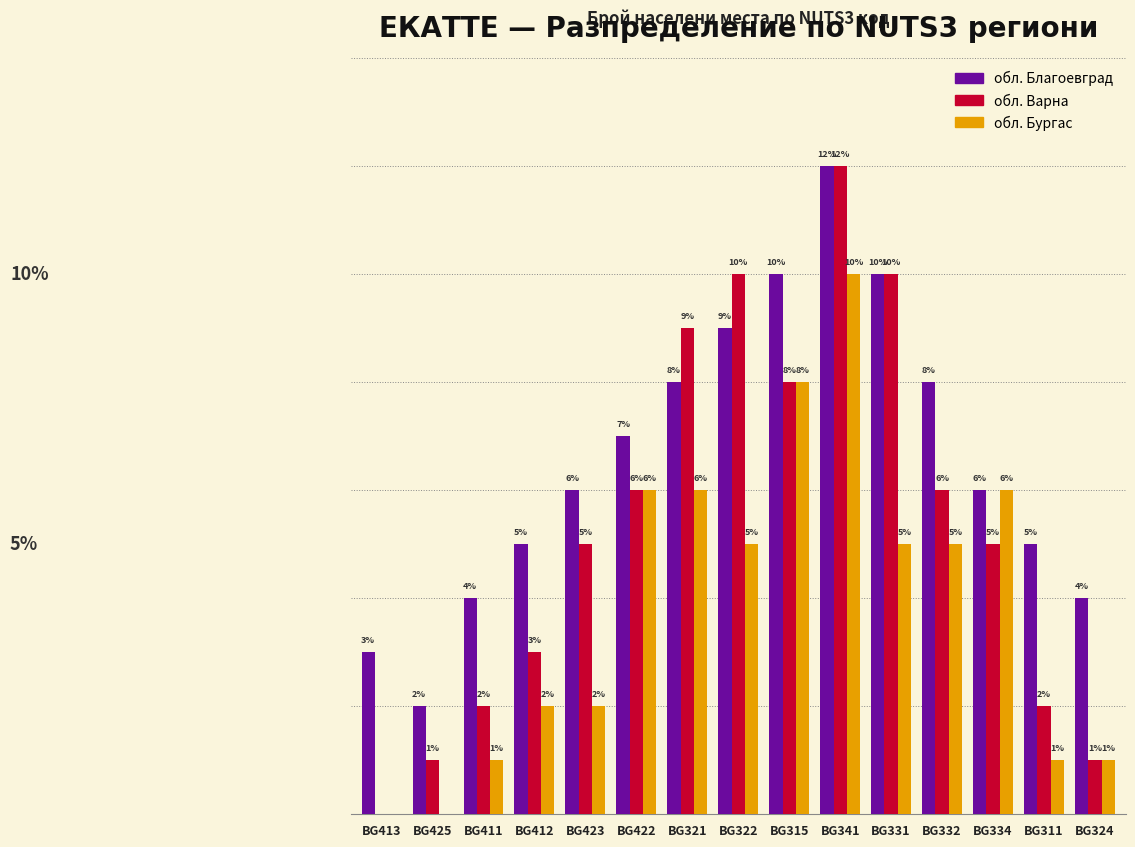

What are all the series names shown in the legend?

обл. Благоевград, обл. Варна, обл. Бургас